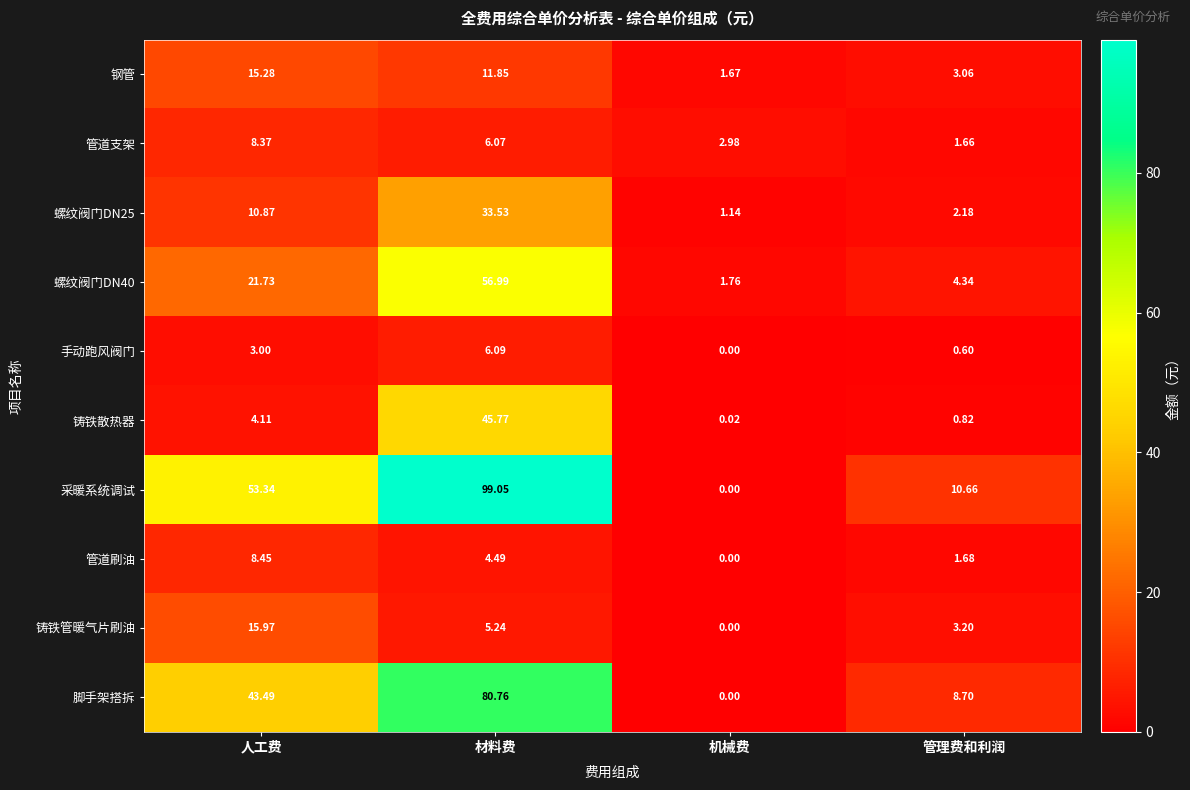

Which category has the lowest value in the 螺纹阀门DN25 series?

机械费